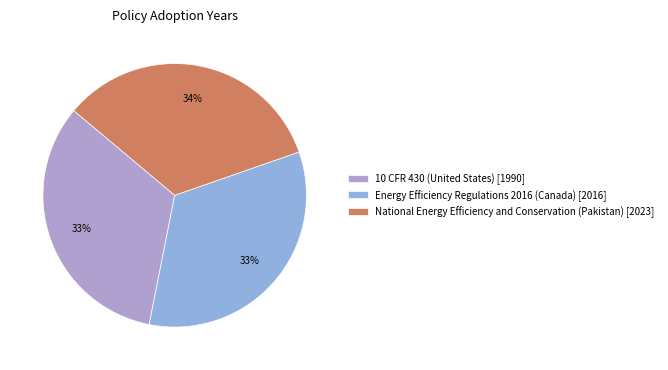

How many slices are in this pie chart?

3